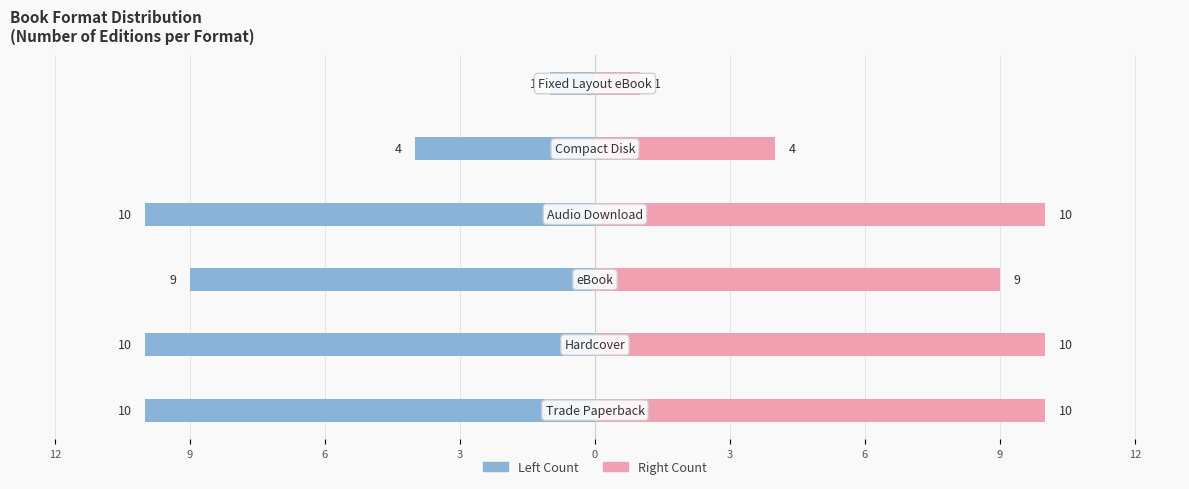

The value of Left Count at 0 is -4. True or false?

True